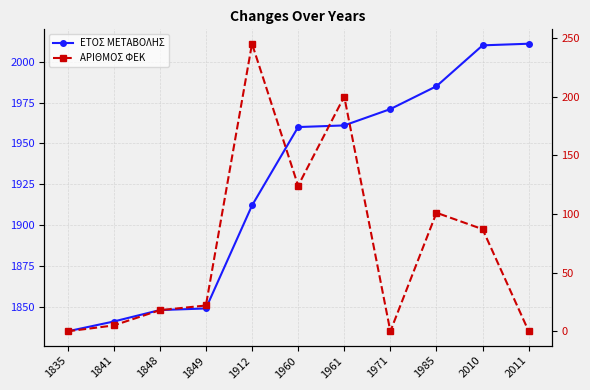

Is this an area chart (filled region under the line)?

No